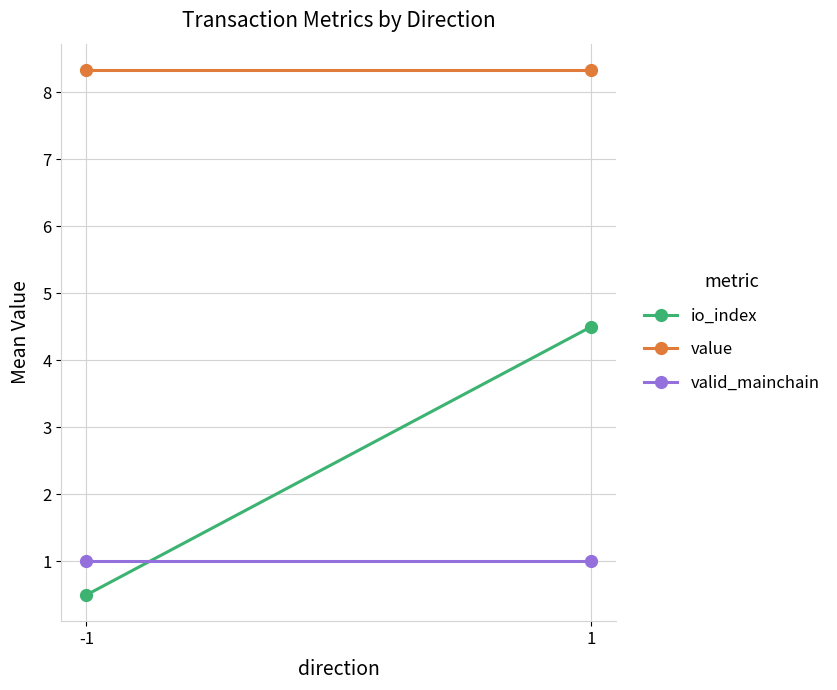

The io_index series shows 0.3 at -1. True or false?

False